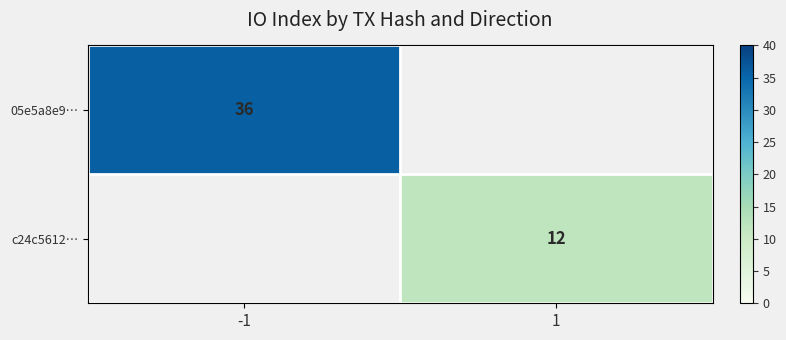

The 05e5a8e9… series shows 62 at -1. True or false?

False